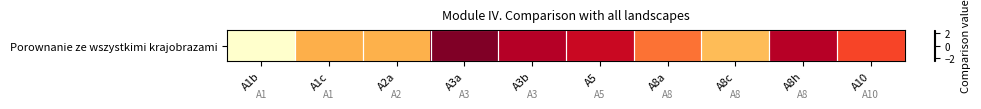

What is the approximate value at A8c?

-0.8